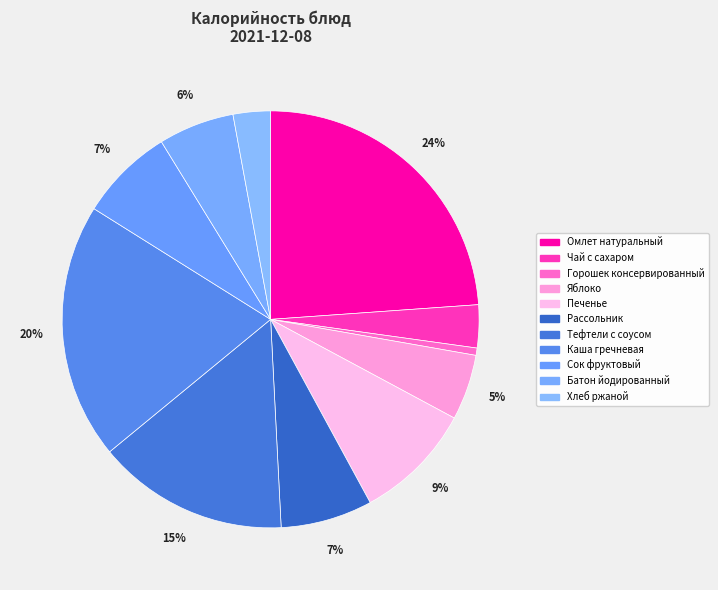

Is it true that Рассольник is 7% of the pie?

True